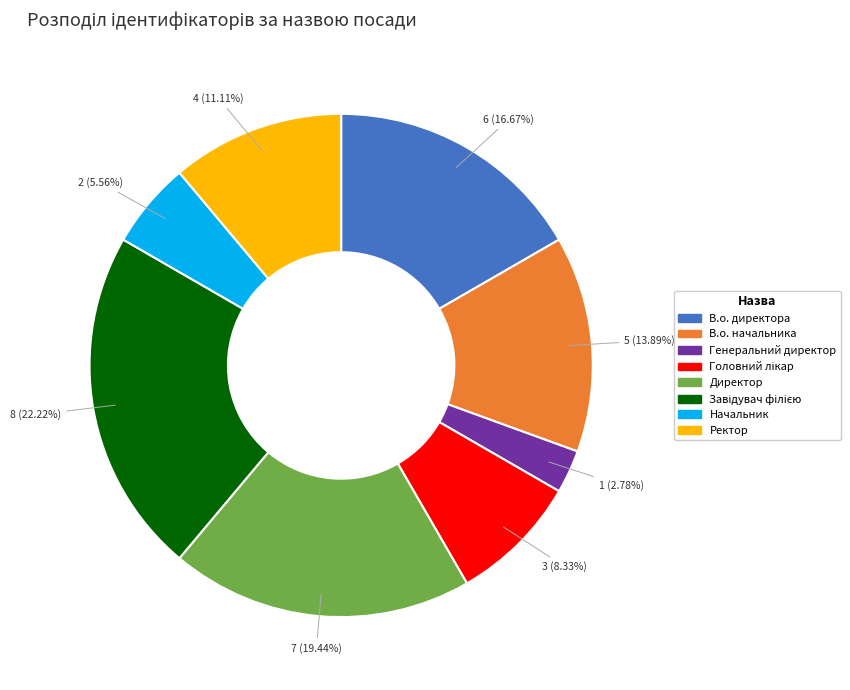

To the nearest percent, what portion does Директор represent?

19%